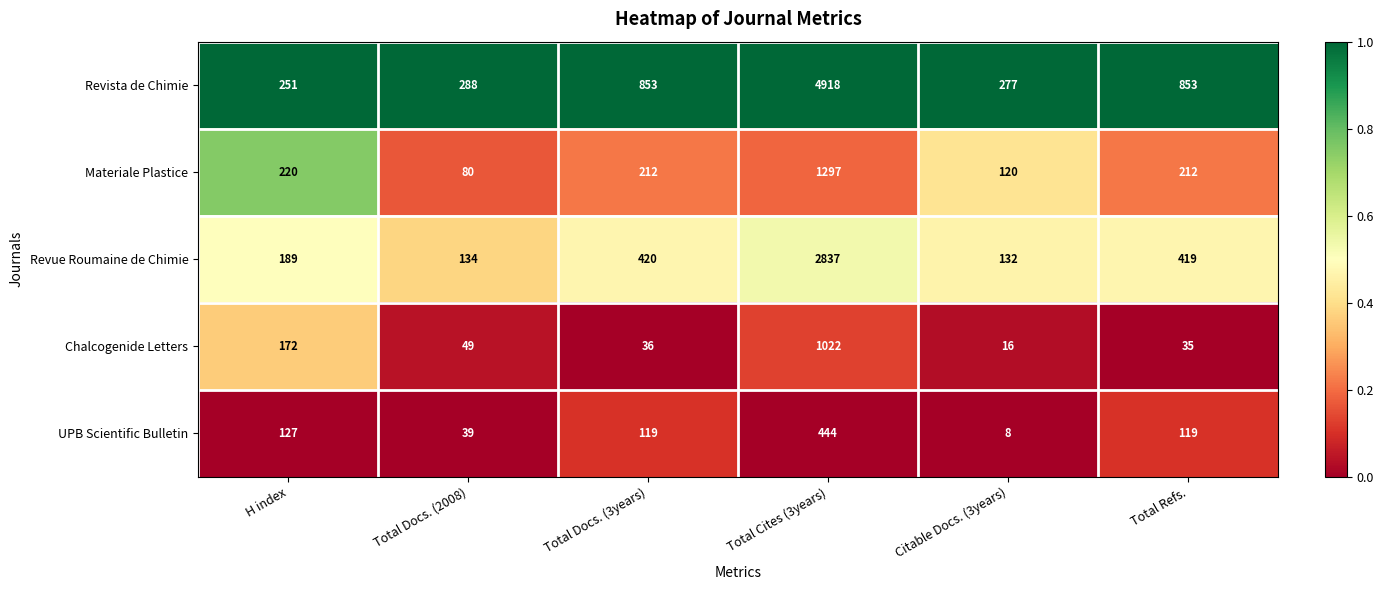

How many categories are shown in the chart?

6